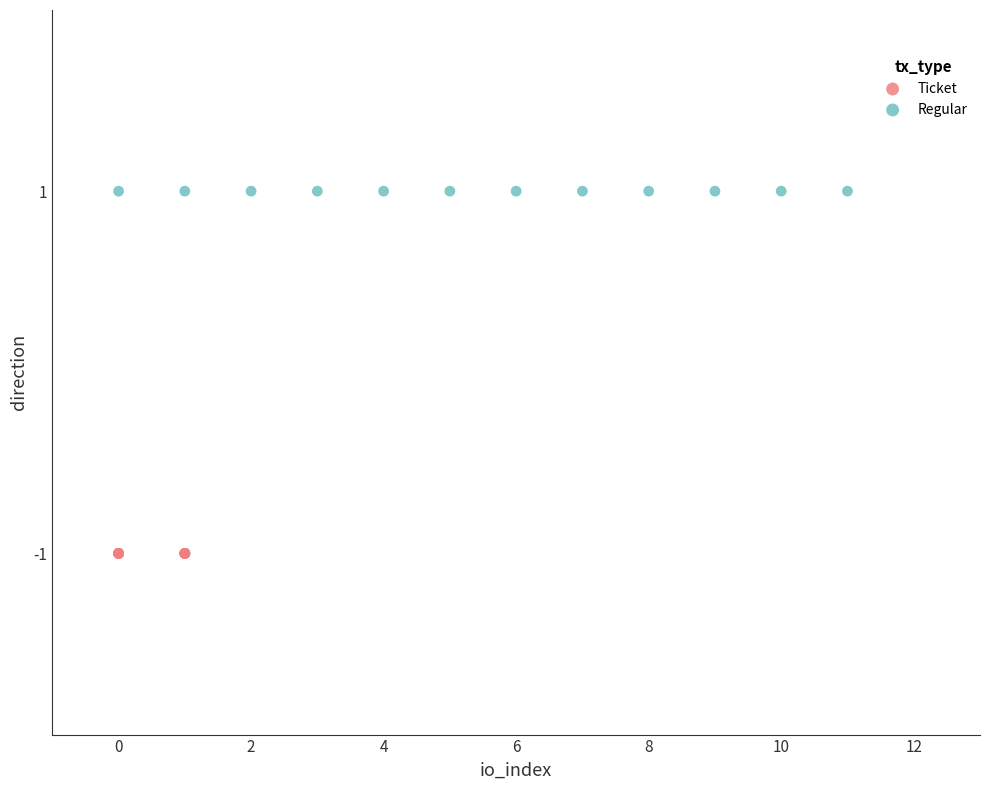

Which series reaches the minimum Y coordinate?

Ticket